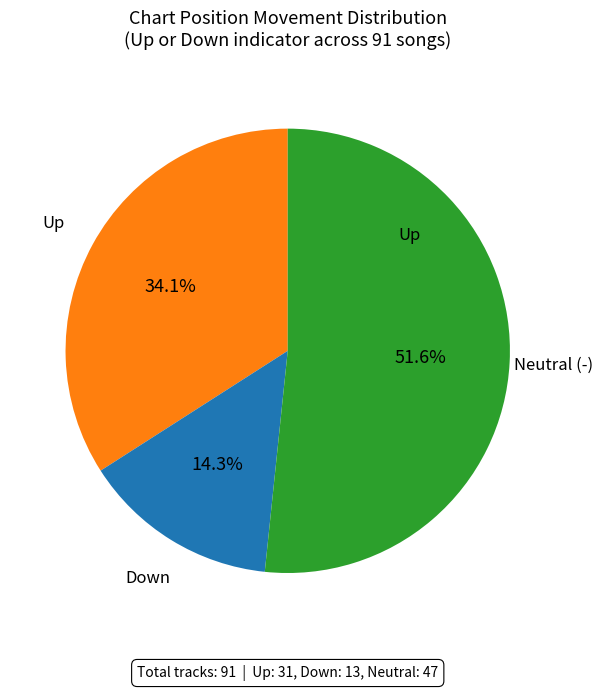

Is there any slice that represents more than half of the pie?

Yes